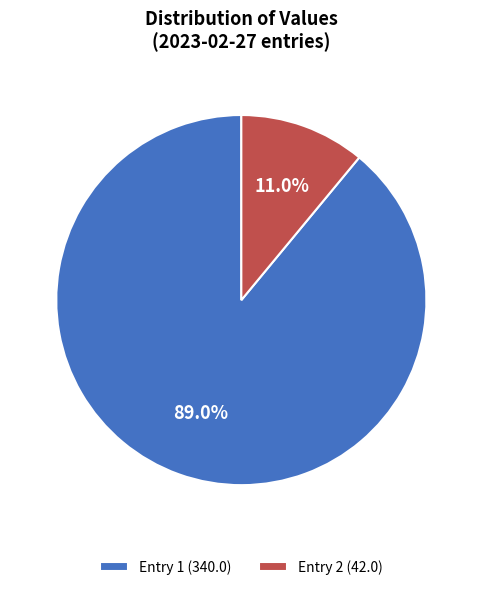

Which category accounts for the majority?

Entry 1 (340.0)